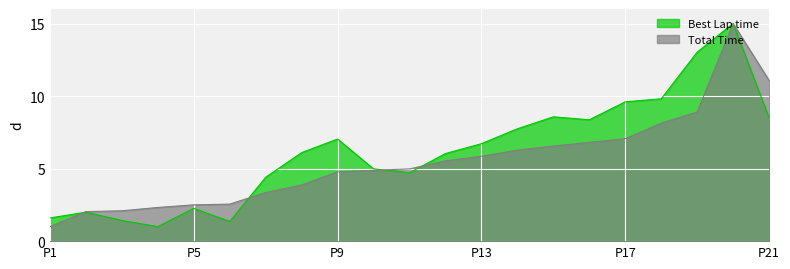

How many intersections are there between Best Lap time and Total Time?

4